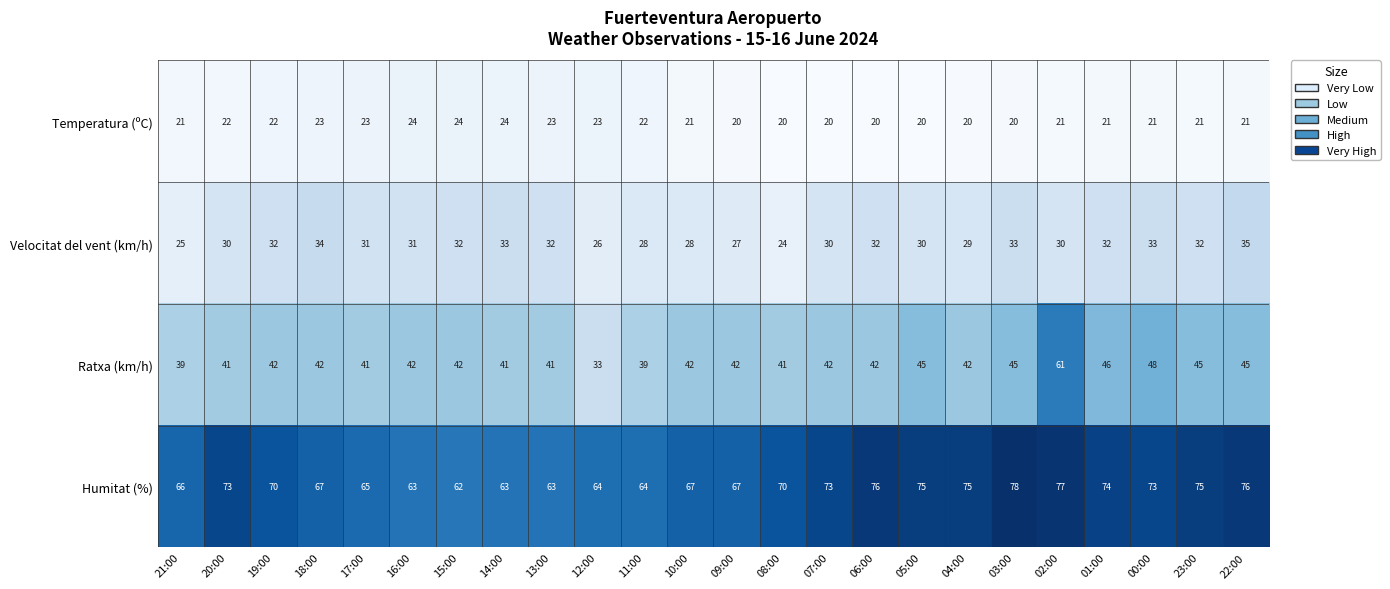

Where is Ratxa (km/h) nearest to the value 47?

01:00